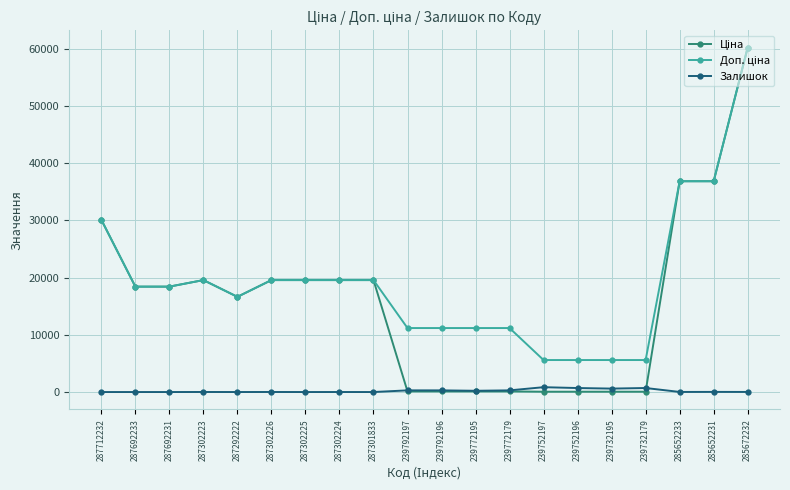

At how many categories does at least one series exceed 28346?

4